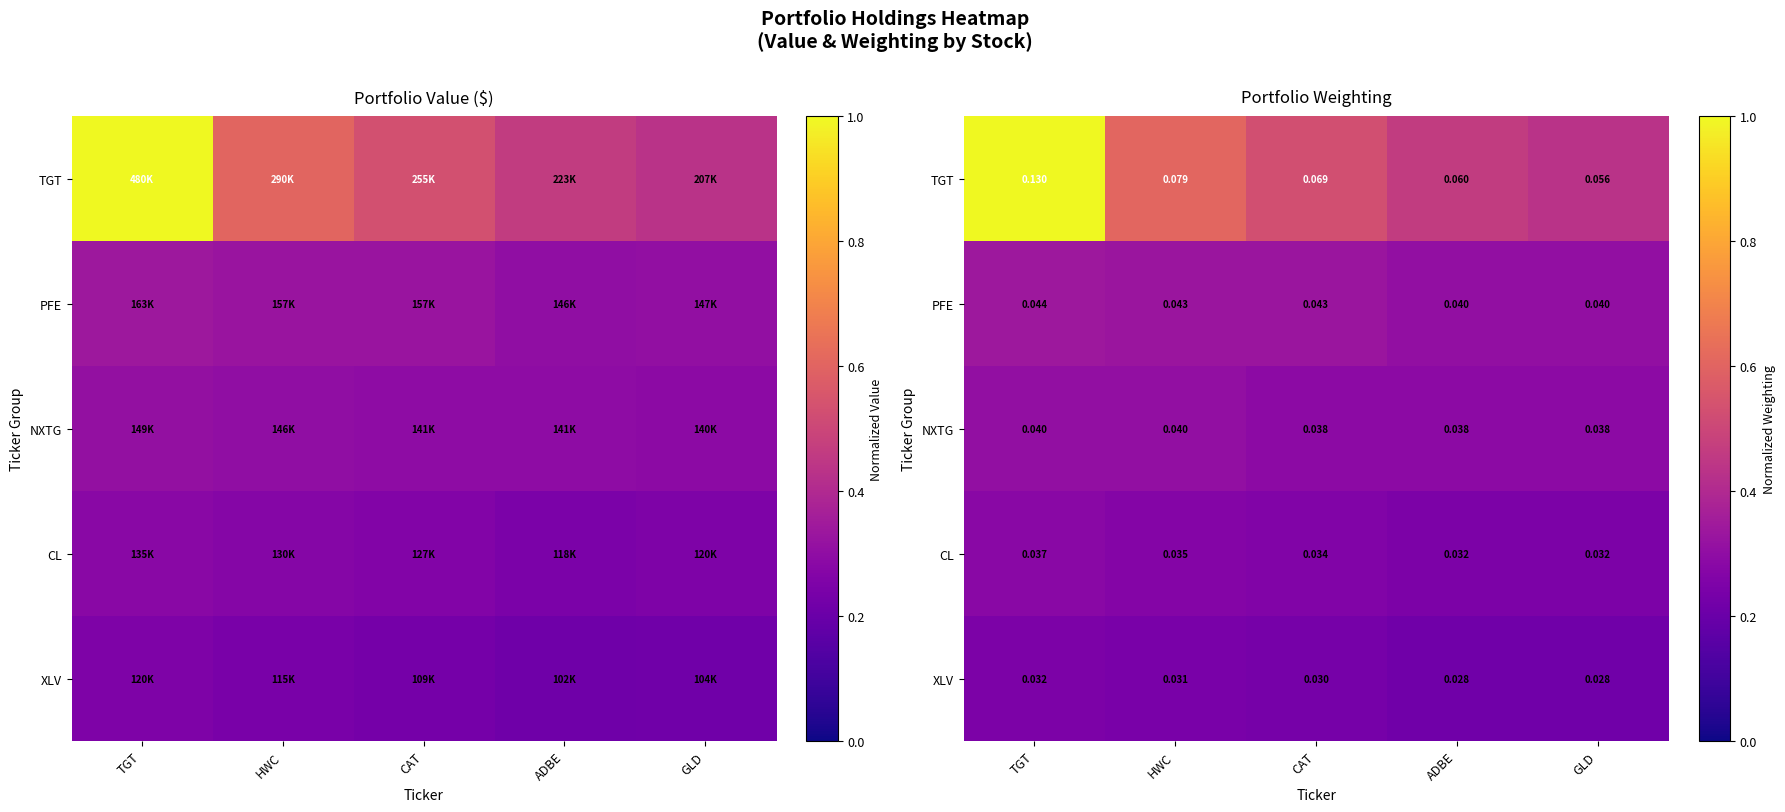

Between CAT and GLD, which series saw the biggest shift?

TGT